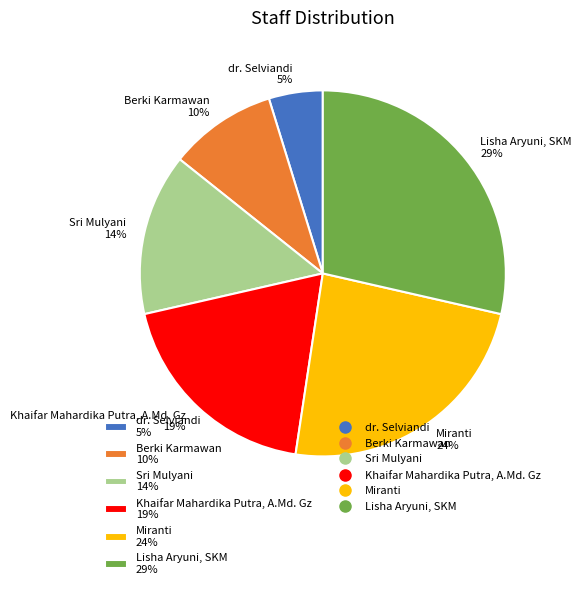

How many segments does this pie chart have?

6